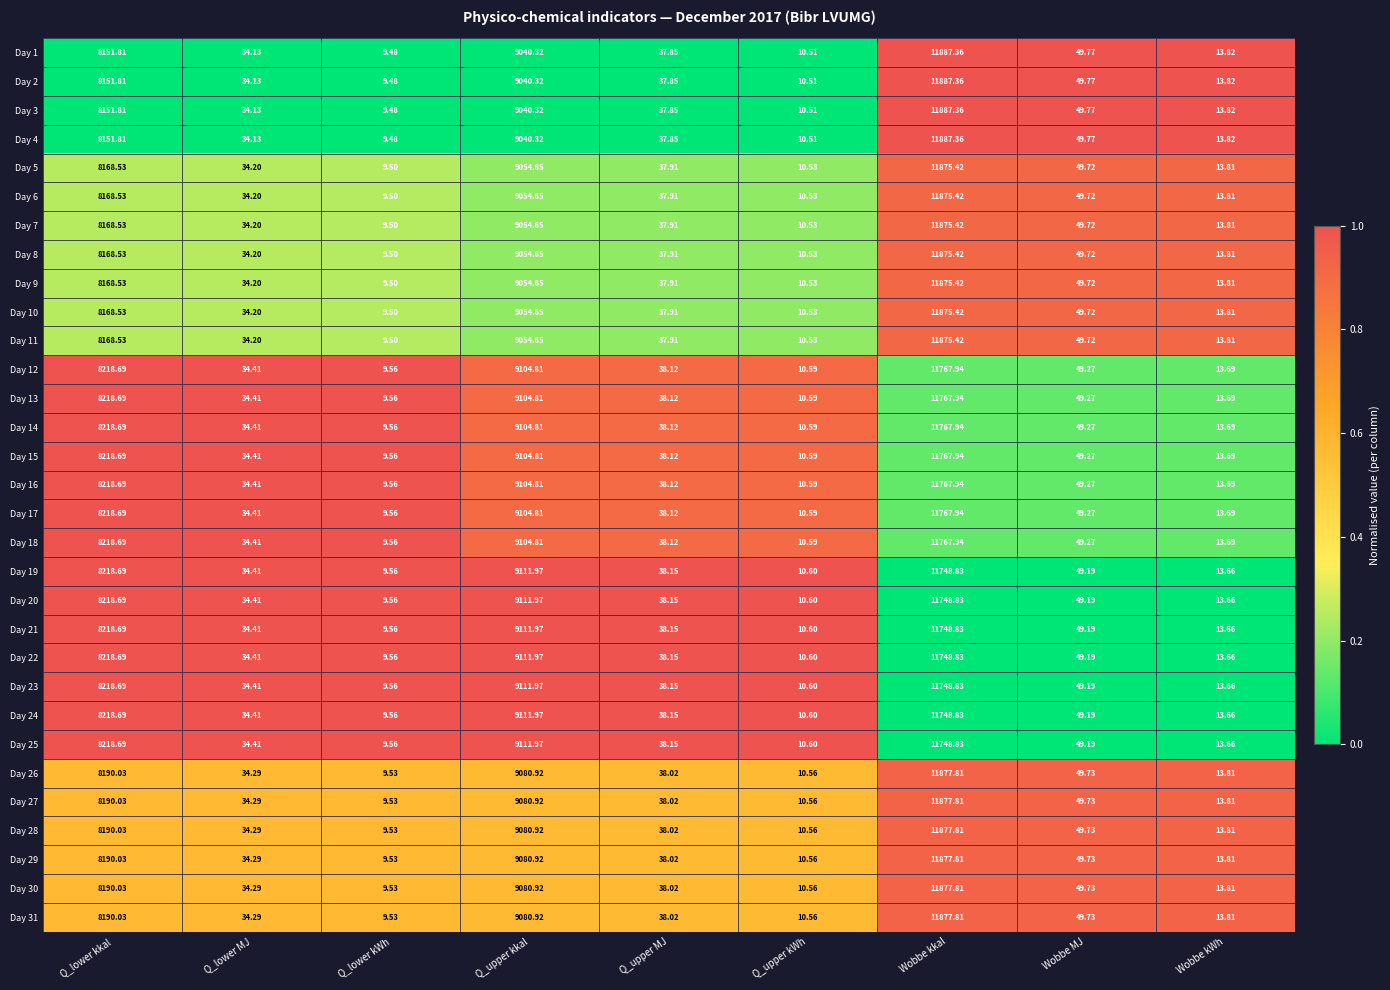

Rank the categories by Day 2 value from lowest to highest.

Q_lower kWh, Q_upper kWh, Wobbe kWh, Q_lower MJ, Q_upper MJ, Wobbe MJ, Q_lower kkal, Q_upper kkal, Wobbe kkal